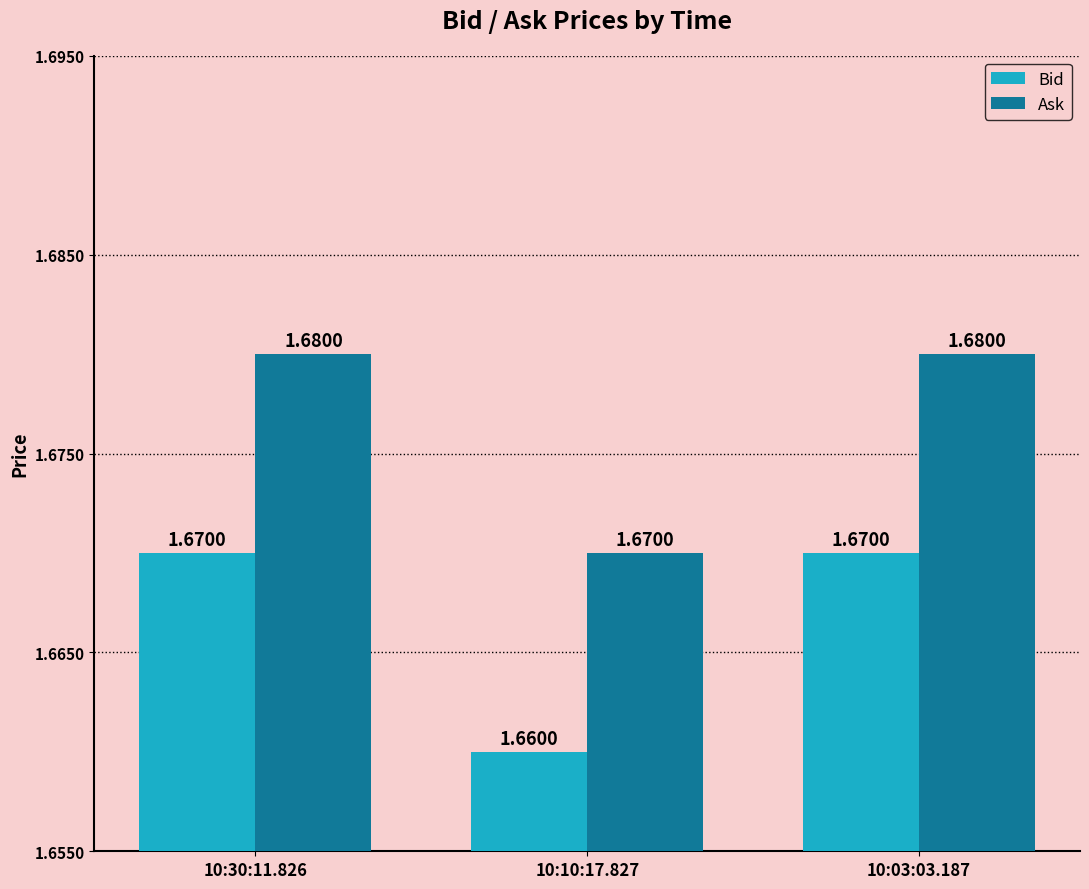

List the series in order of their peak value, lowest first.

Bid, Ask